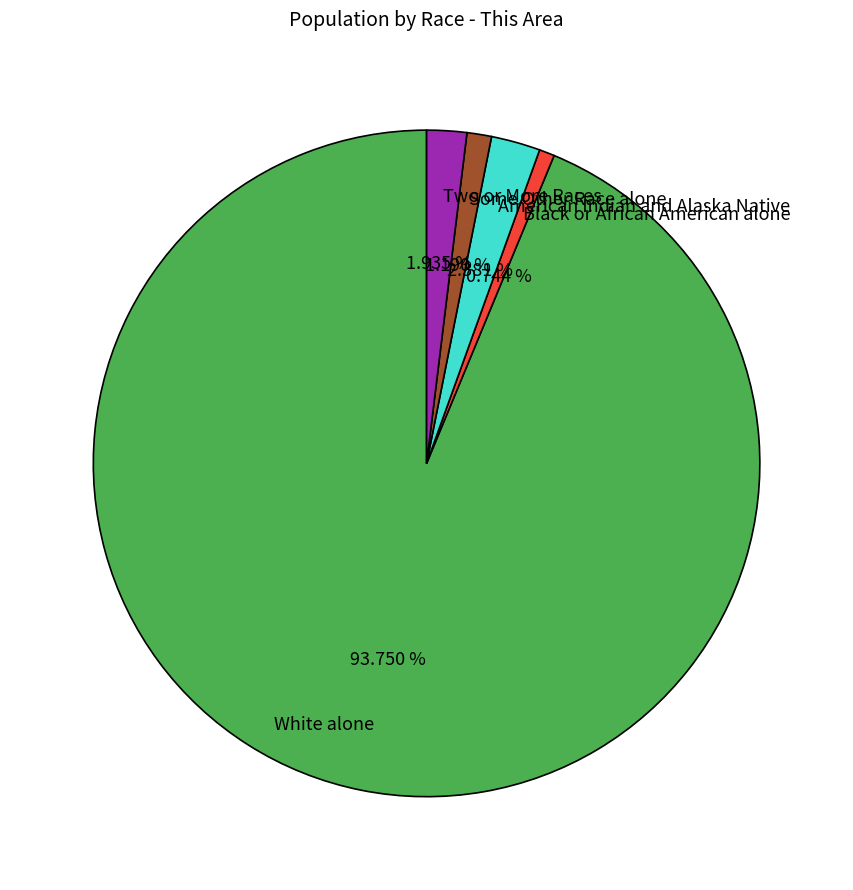

What is the largest slice in the pie chart?

White alone